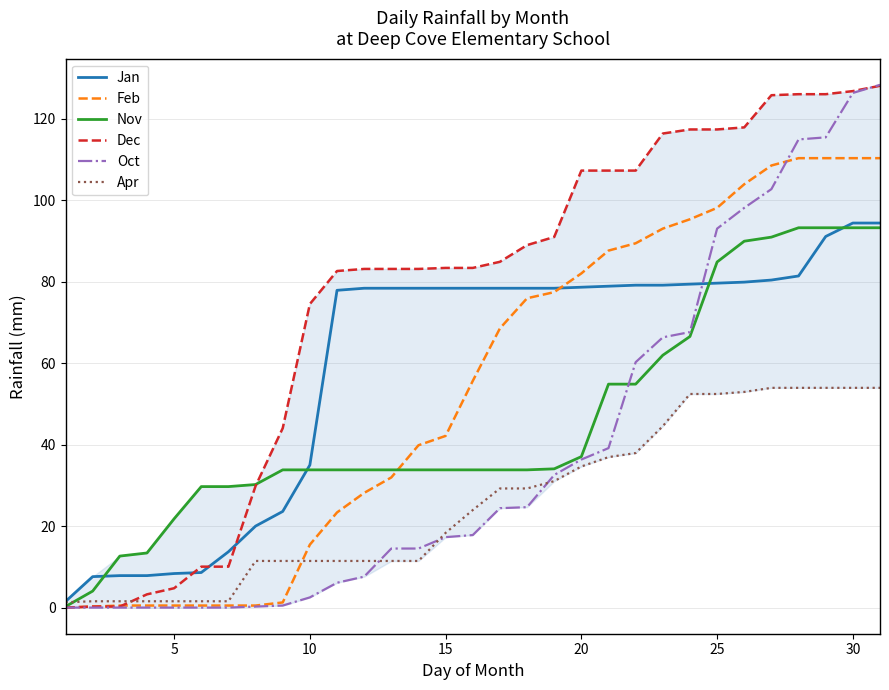

The value of Apr at 15 is 18.4. True or false?

True